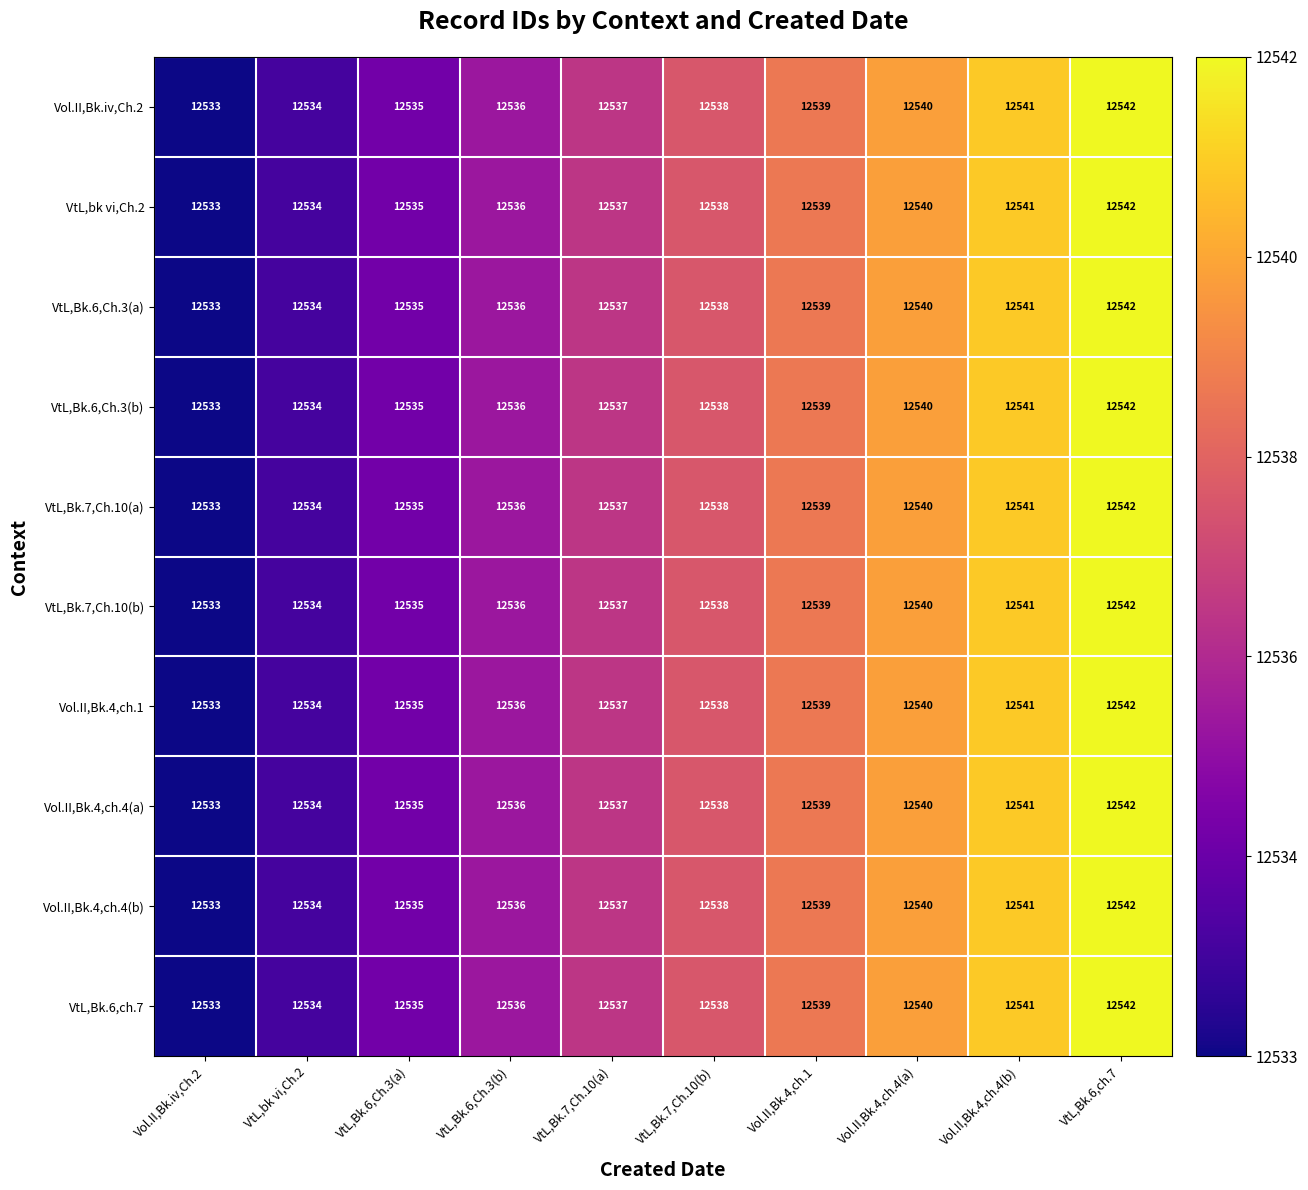

How many distinct data groups are displayed?

10